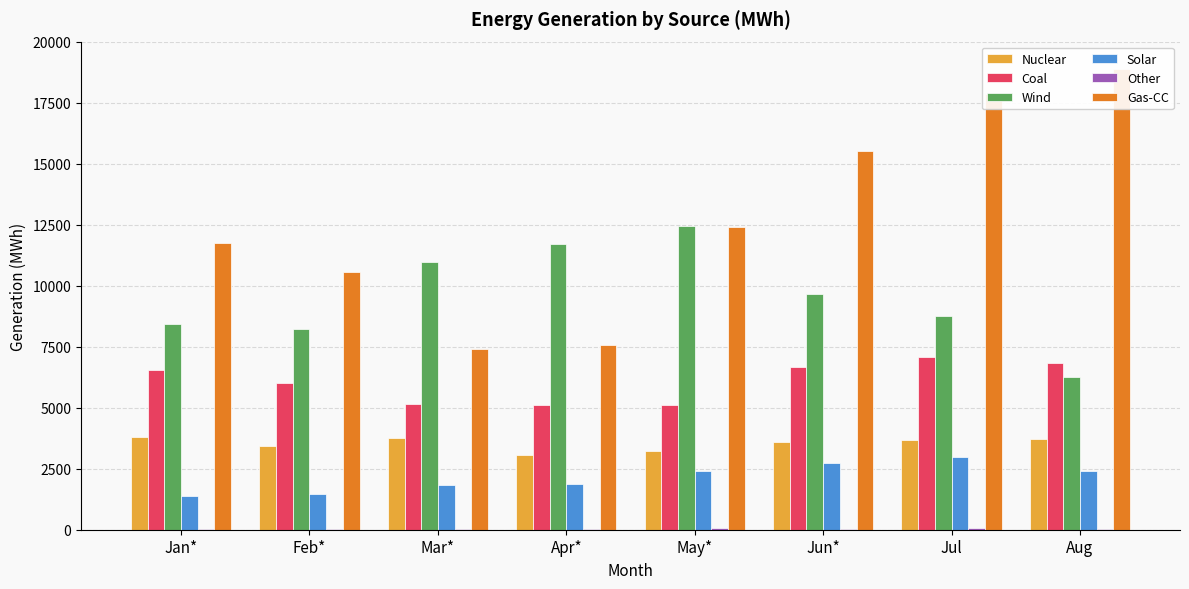

What position from the right is May*?

4